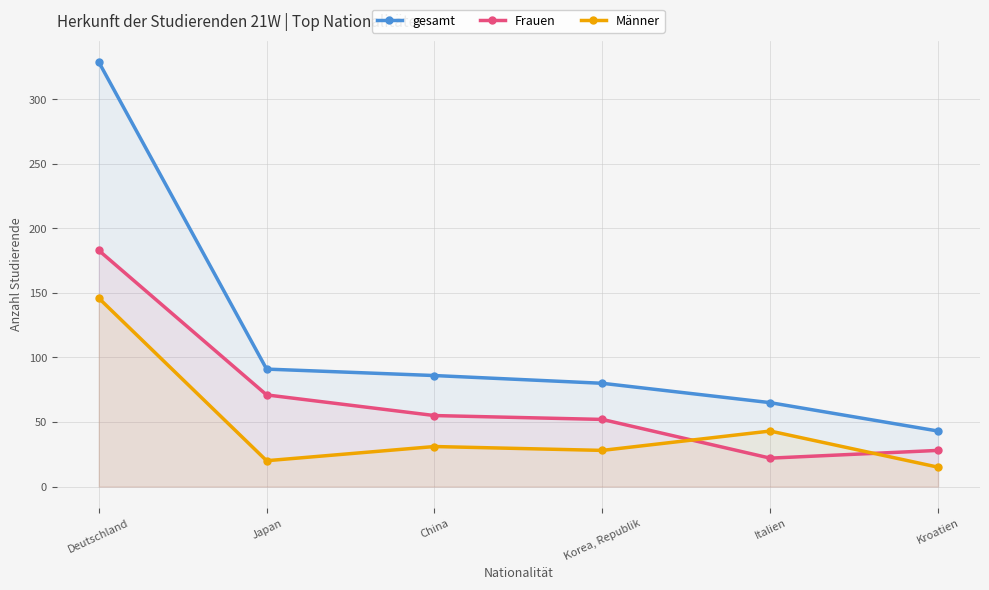

The gesamt series shows 80 at Korea, Republik. True or false?

True